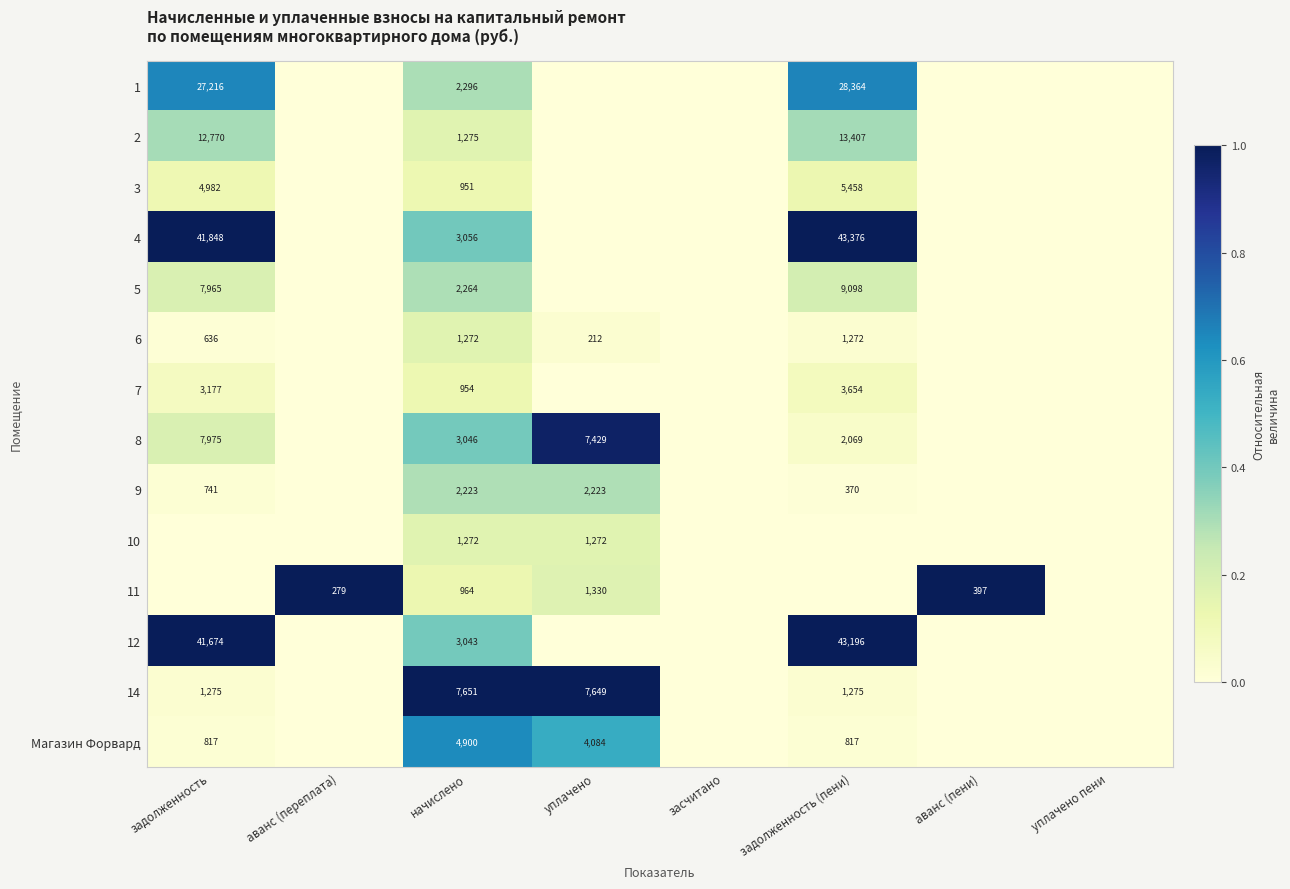

The value of 6 at задолженность (пени) is 2022. True or false?

False